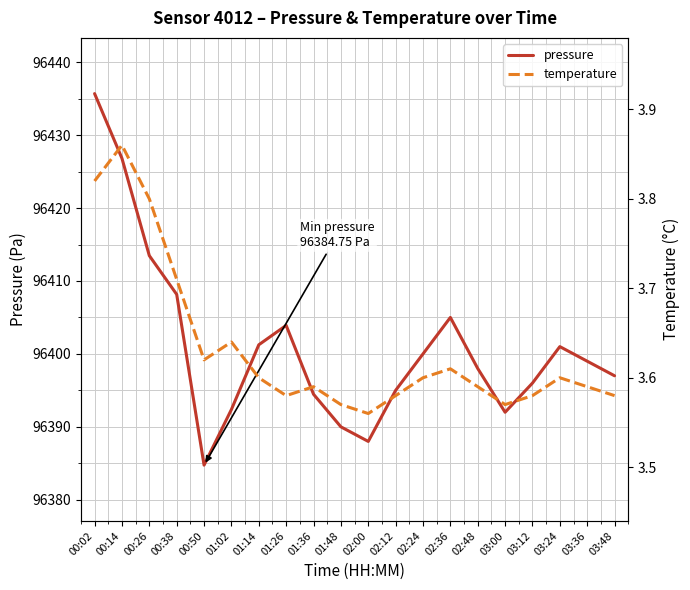

The value of temperature at 01:26 is 3.6. True or false?

True